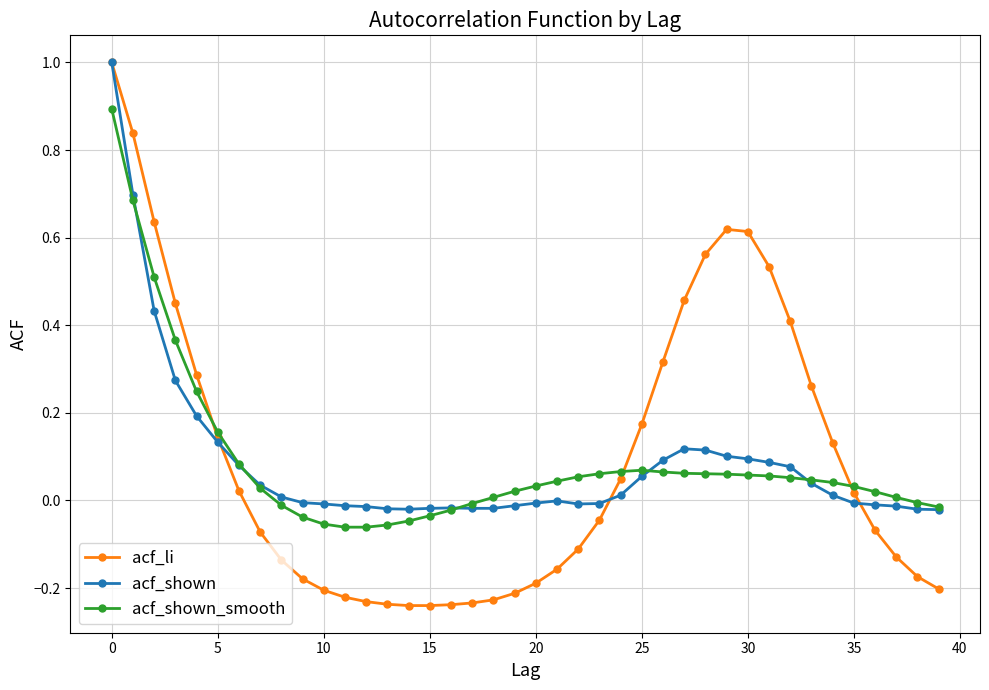

Which series has the largest range (max minus min)?

acf_li